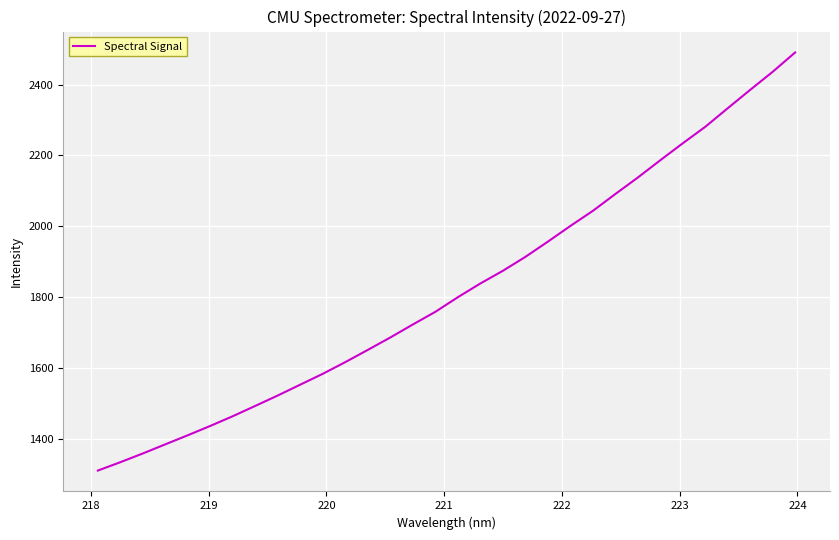

What is the smallest value displayed?

1309.7